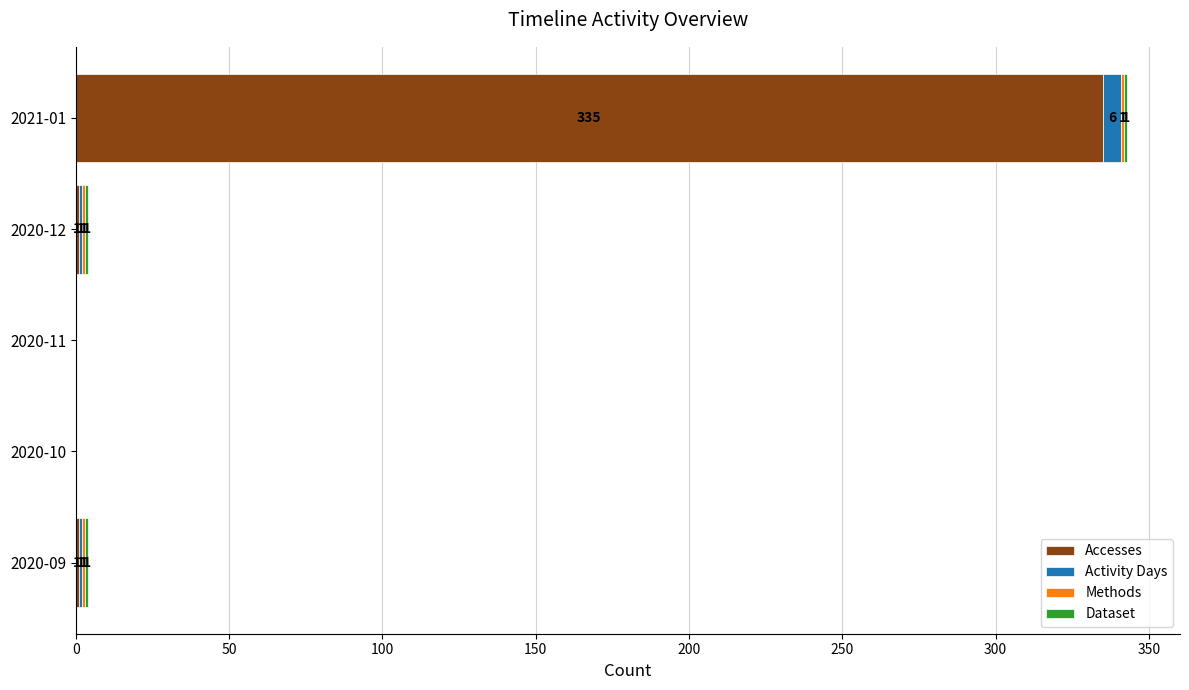

The value of Accesses at 2020-11 is -213. True or false?

False